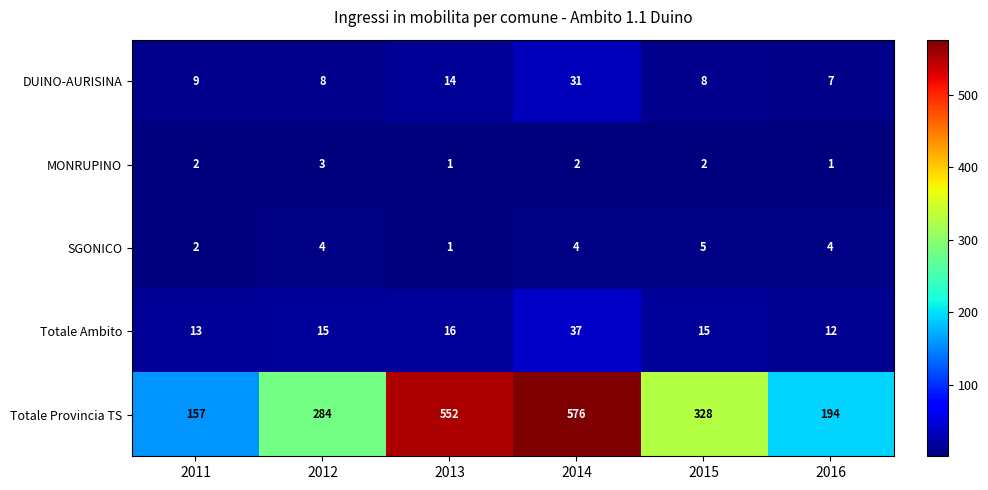

What is the highest value of the Totale Ambito series?

37